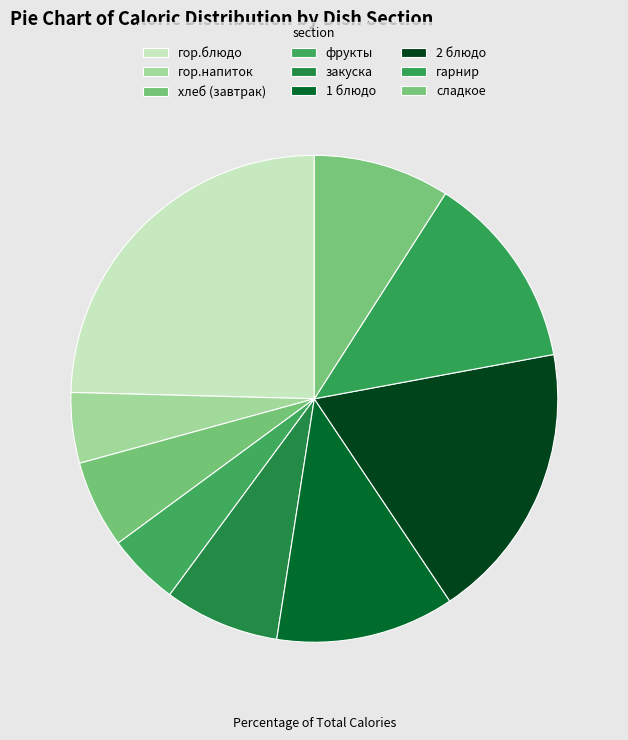

What is the smallest slice in the pie chart?

гор.напиток